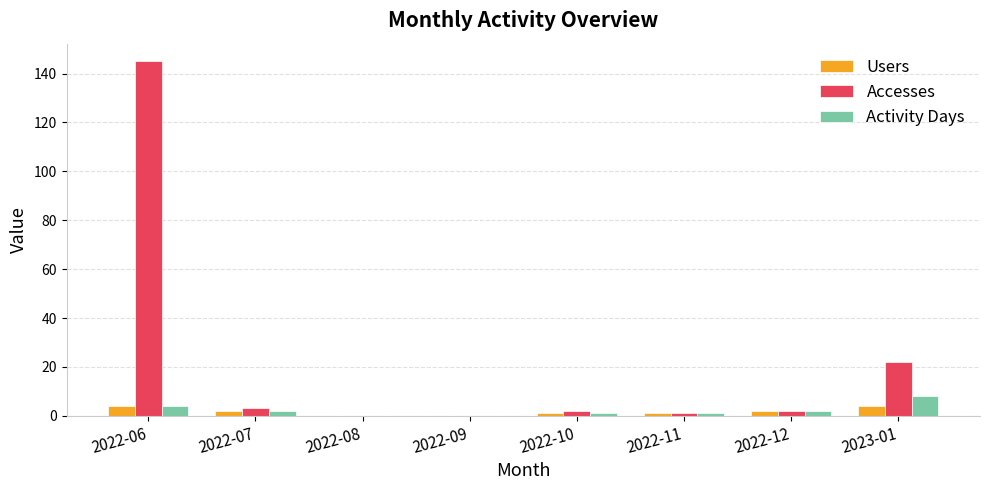

Which series has the largest range (max minus min)?

Accesses